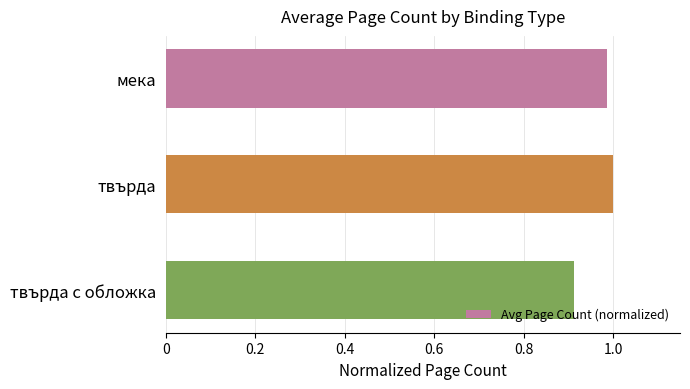

True or false: the data shows 1.3 at твърда с обложка.

False